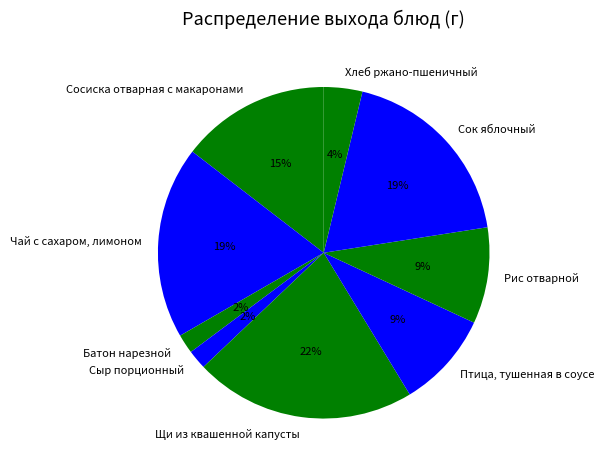

Which has a higher value, Щи из квашенной капусты or Чай с сахаром, лимоном?

Щи из квашенной капусты